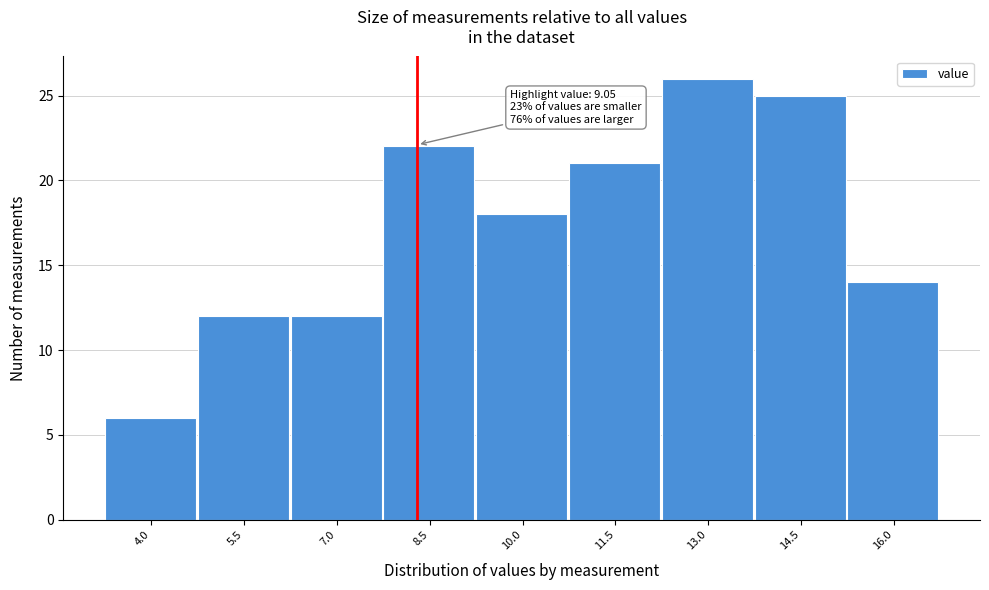

Reading left to right, extract all data points from this chart.

6	12	12	22	18	21	26	25	14